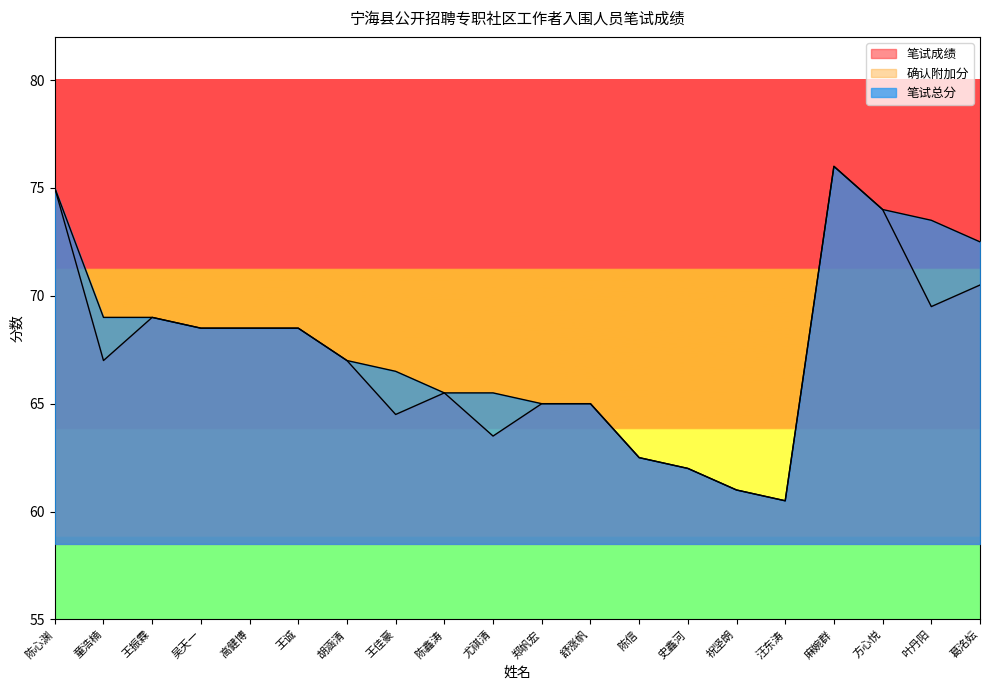

What is the maximum value for 笔试总分?

76.0